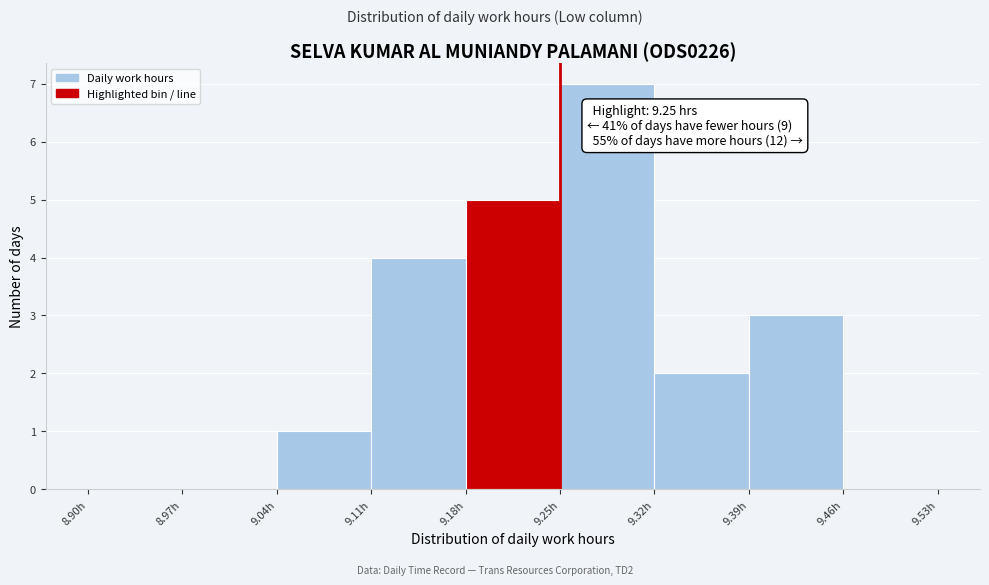

Over which range of the x-axis is the bar tallest?

9.25 to 9.32